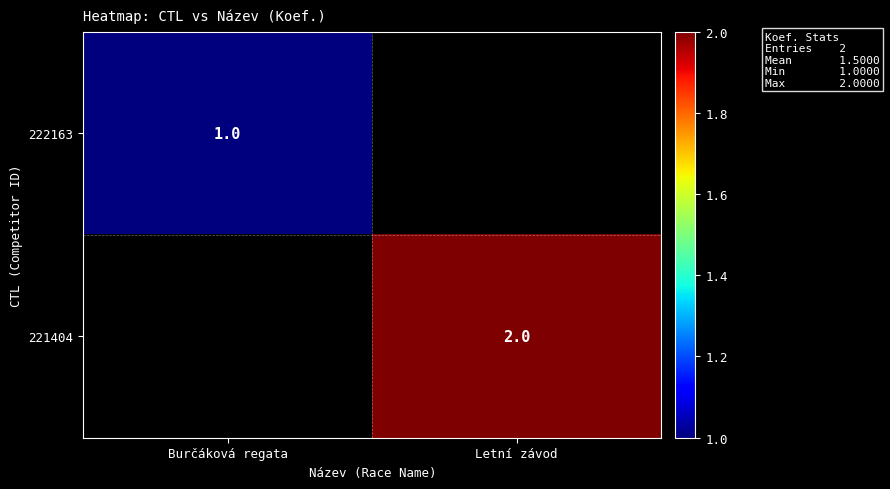

Is it true that 221404 equals 2 at Letní závod?

True